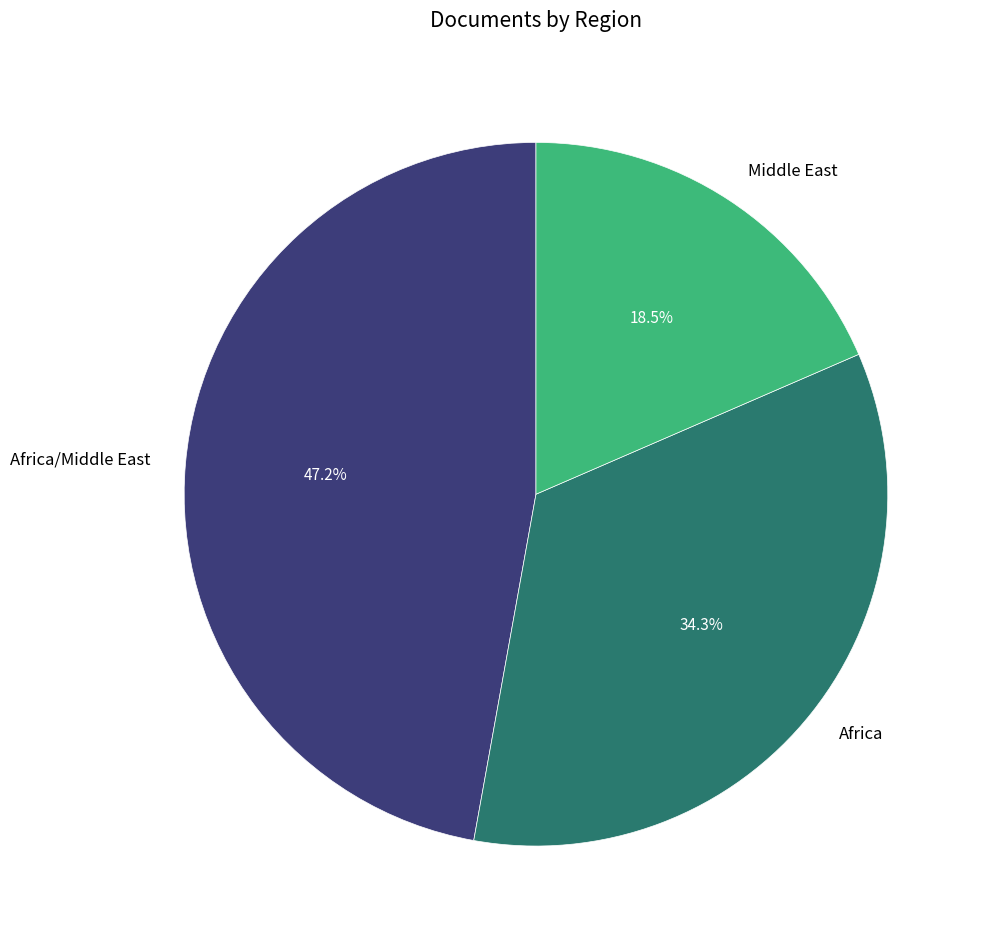

What percentage do Africa and Middle East together represent?

52.8%